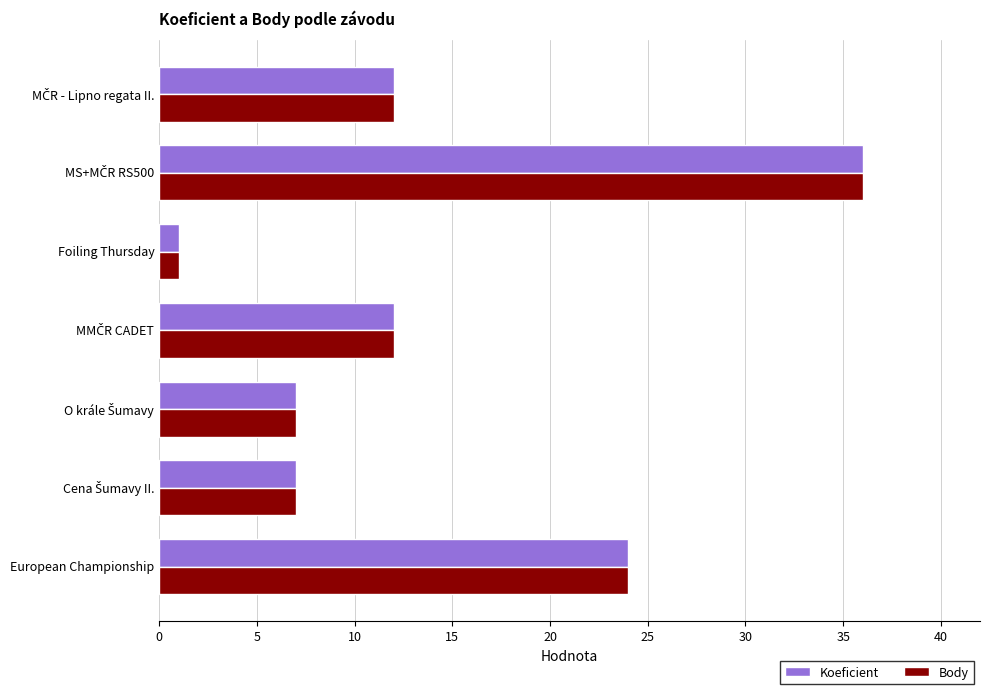

What is the sum of all Body values?

99